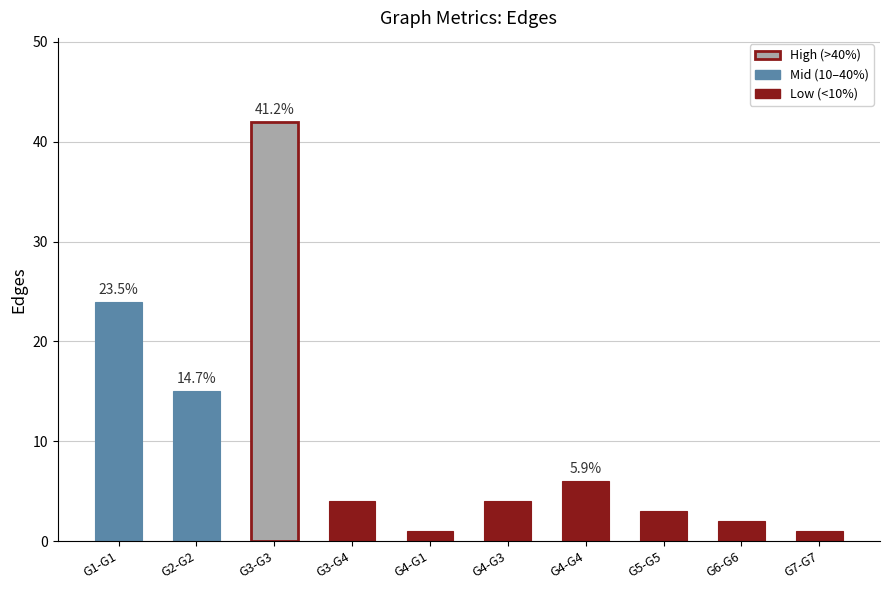

What is the label of the 4th bar from the left?

G3-G4